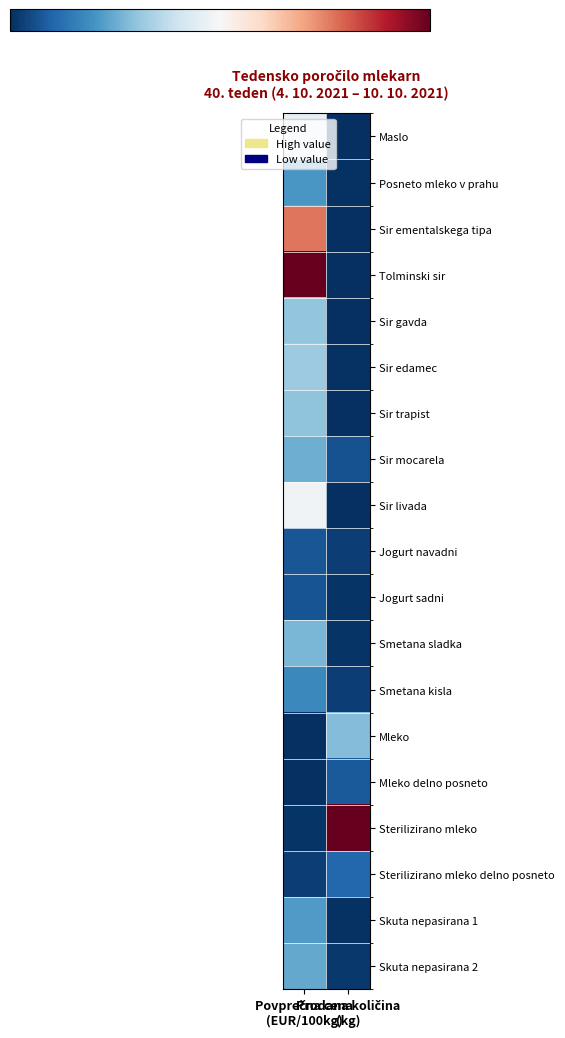

Rank the series by their maximum value, from highest to lowest.

Tolminski sir, Sterilizirano mleko, Sir ementalskega tipa, Sir livada, Maslo, Sir edamec, Sir gavda, Sir trapist, Mleko, Smetana sladka, Sir mocarela, Skuta nepasirana 2, Skuta nepasirana 1, Posneto mleko v prahu, Smetana kisla, Sterilizirano mleko delno posneto, Mleko delno posneto, Jogurt navadni, Jogurt sadni